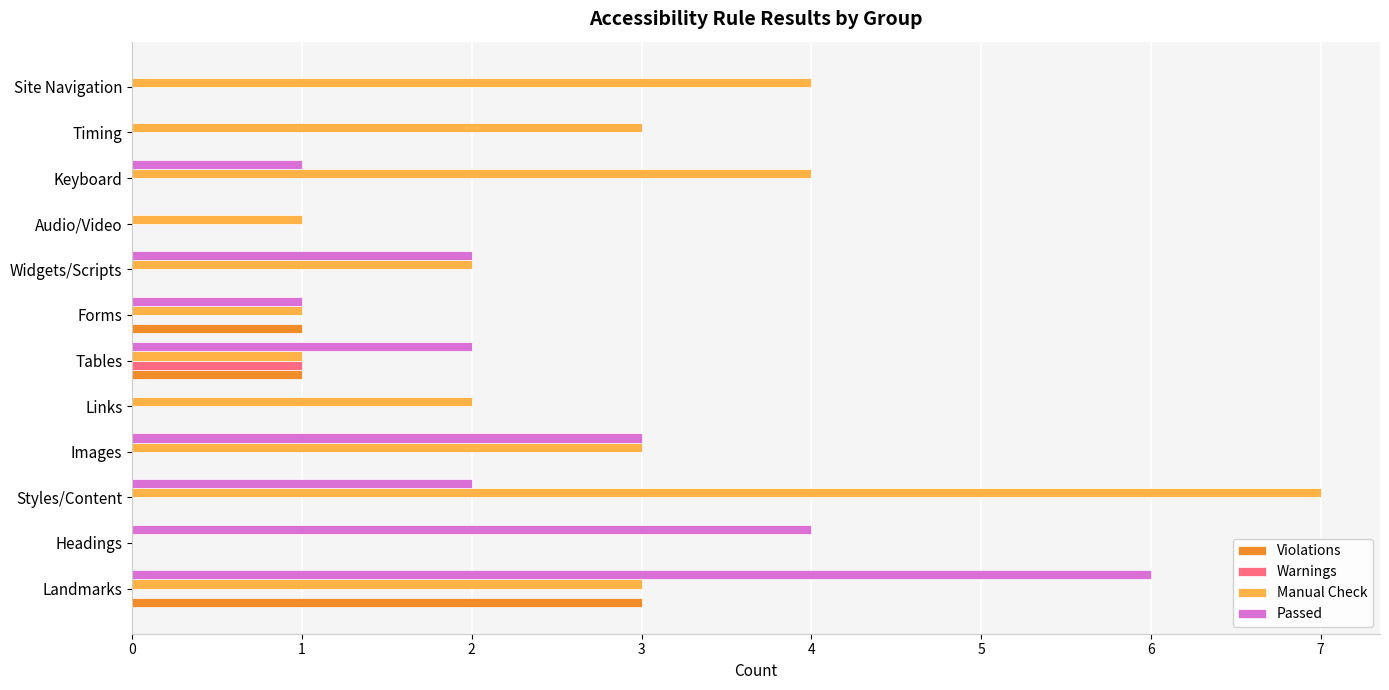

Which series has the largest range (max minus min)?

Manual Check